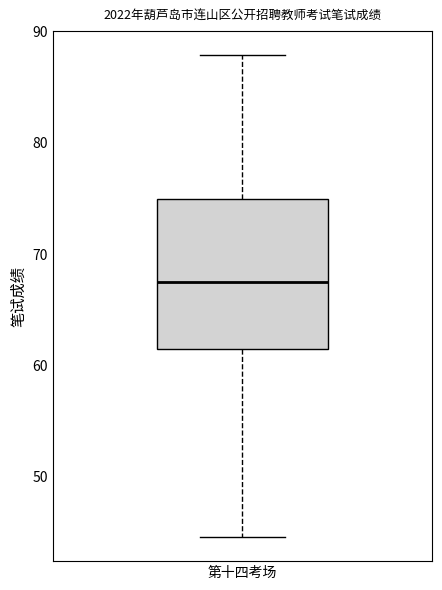

Read this box plot against the y-axis: the position of the median line, the range covered by the box, and the ends of both whiskers. The values are not printed on the chart, so give them approximately, as read against the axis.

median 68, box 61 to 75, whiskers 45 to 88